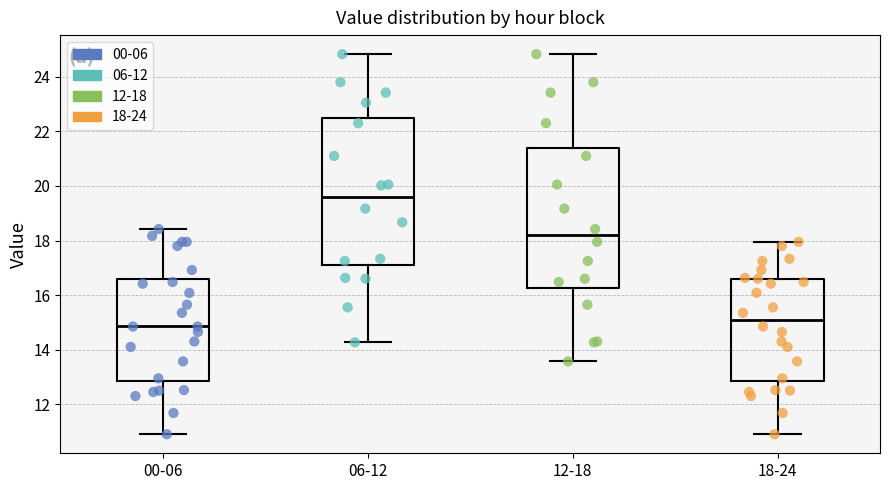

Comparing the boxes themselves (not the whiskers), which one is the tallest?

06-12